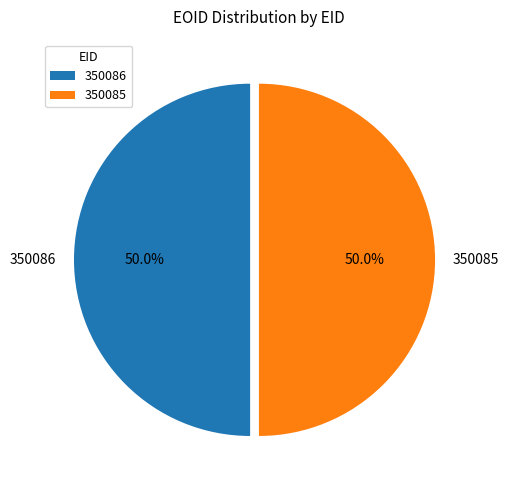

Combined, what portion of the pie is 350085 and 350086?

100.0%